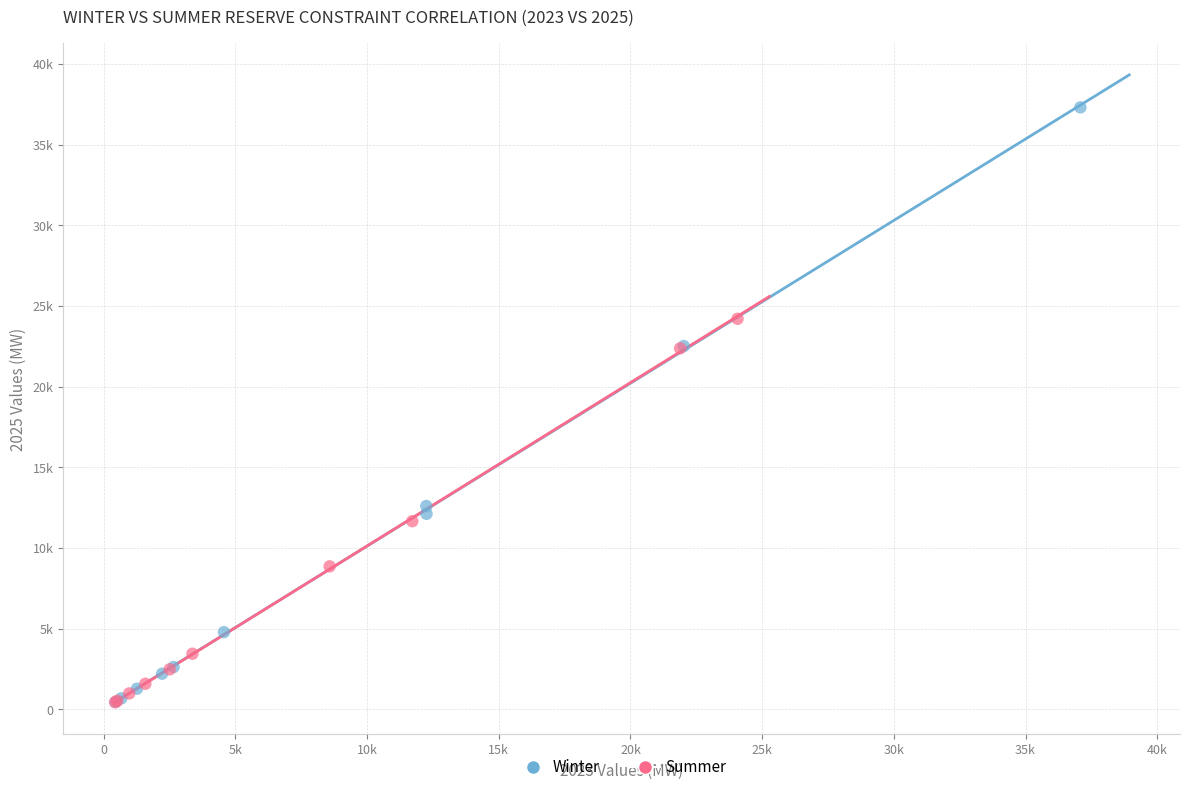

Which series has the largest Y range (max minus min)?

Winter